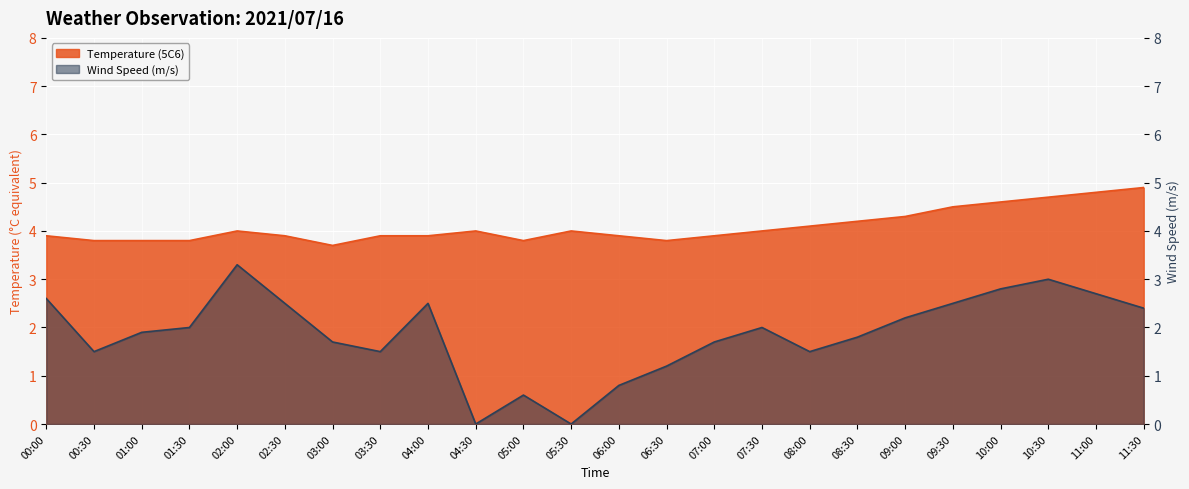

True or false: Wind Speed (m/s) and Temperature (5C6) cross at least once.

False